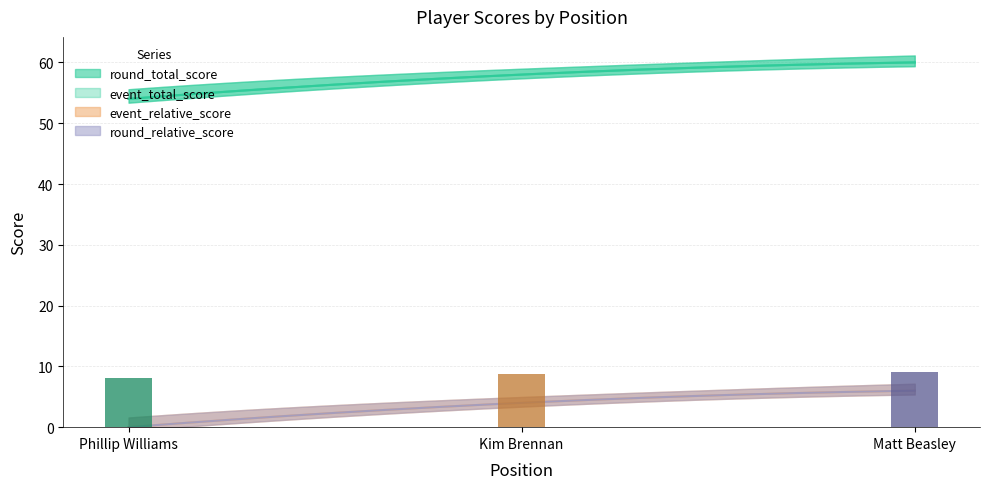

Reading left to right, transcribe all the data shown in this chart.

round_total_score: 1=54	2=58	3=60
event_total_score: 1=54	2=58	3=60
event_relative_score: 1=0	2=4	3=6
round_relative_score: 1=0	2=4	3=6